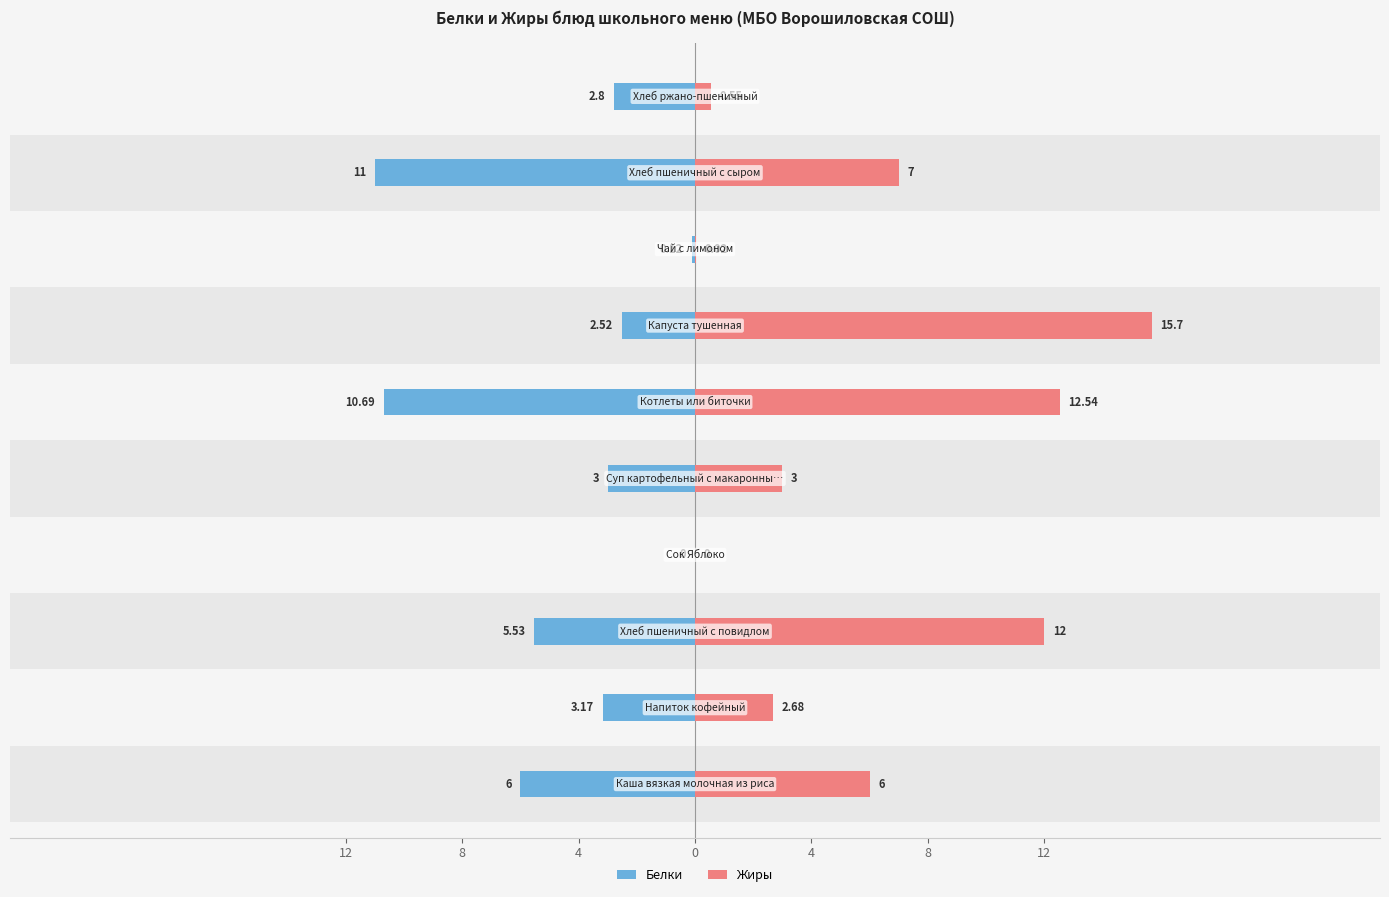

How many bars are there in total?

20